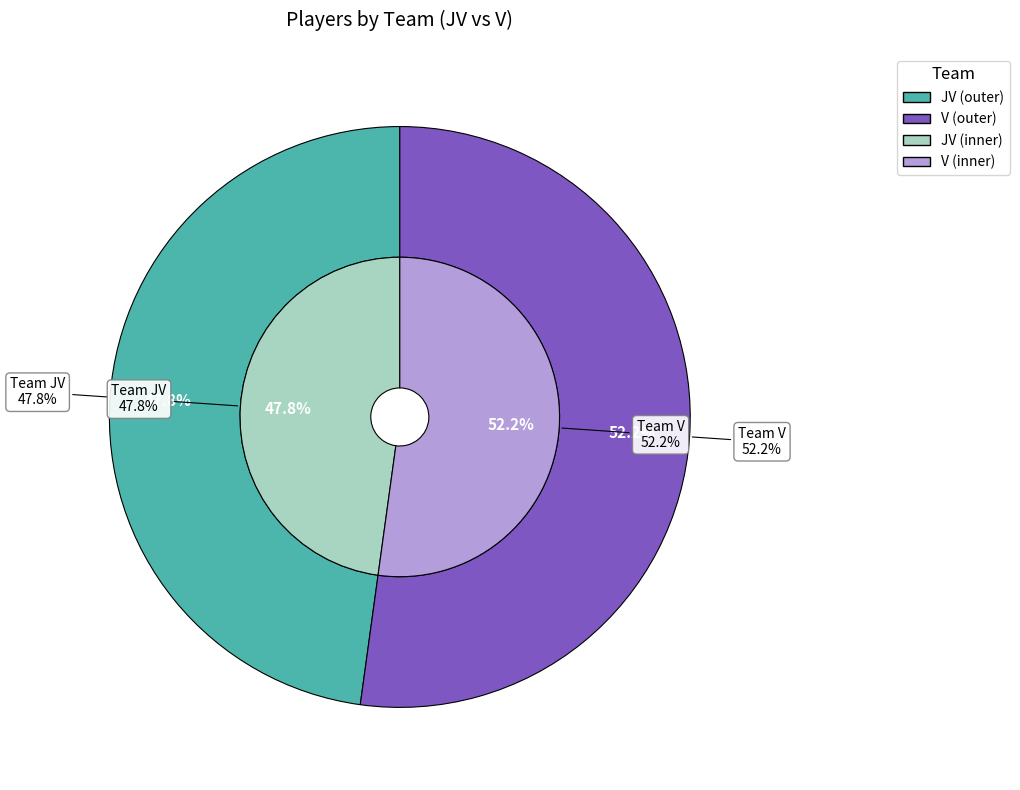

To the nearest percent, what percentage of the pie is JV?

48%